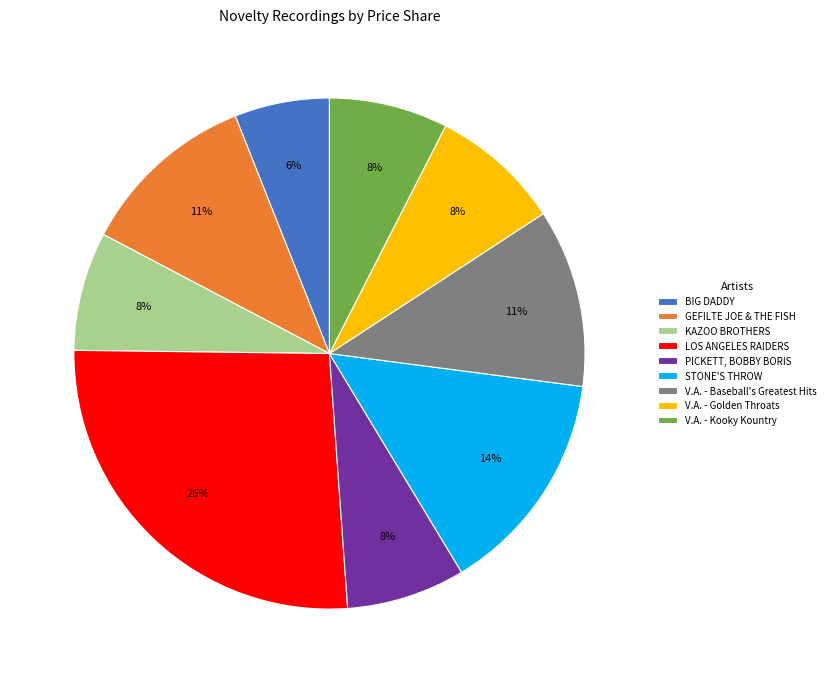

How many slices are in this pie chart?

9